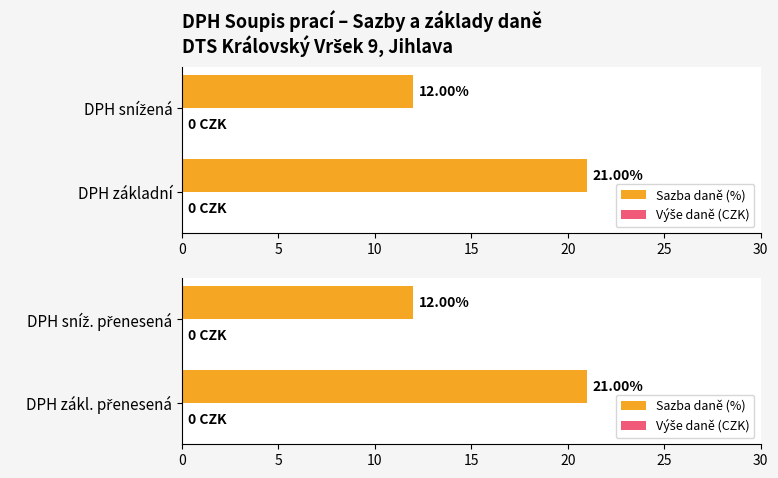

What is the maximum value shown in the chart?

21.0